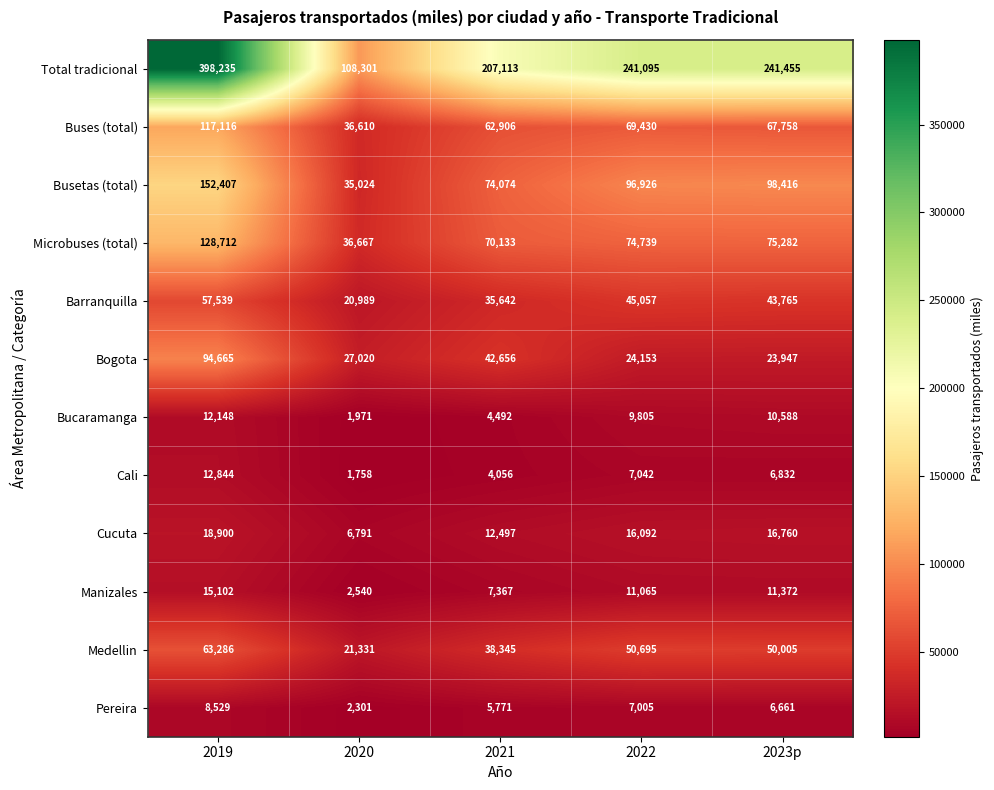

At 2021, list the series in order from smallest to largest.

Cali, Bucaramanga, Pereira, Manizales, Cucuta, Barranquilla, Medellin, Bogota, Buses (total), Microbuses (total), Busetas (total), Total tradicional